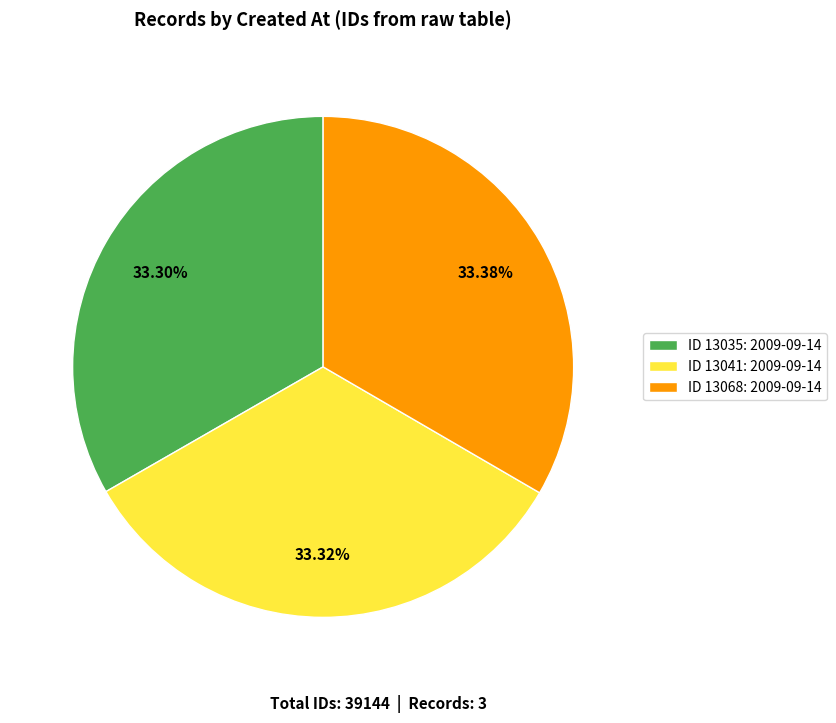

How many segments does this pie chart have?

3